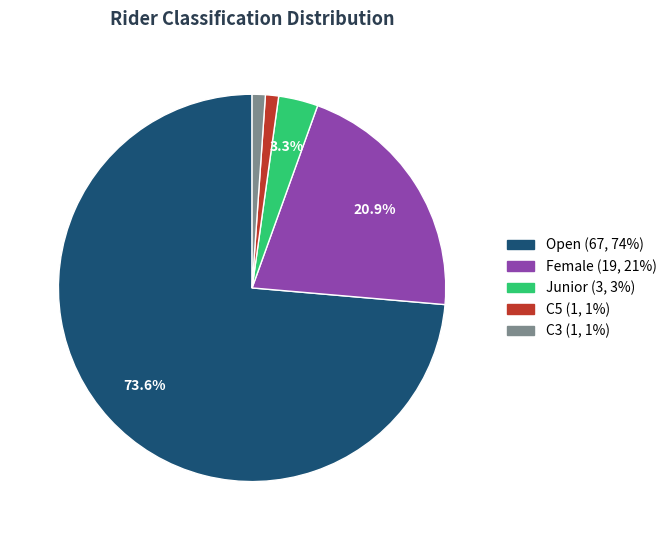

To the nearest percent, what portion does C3 represent?

1%